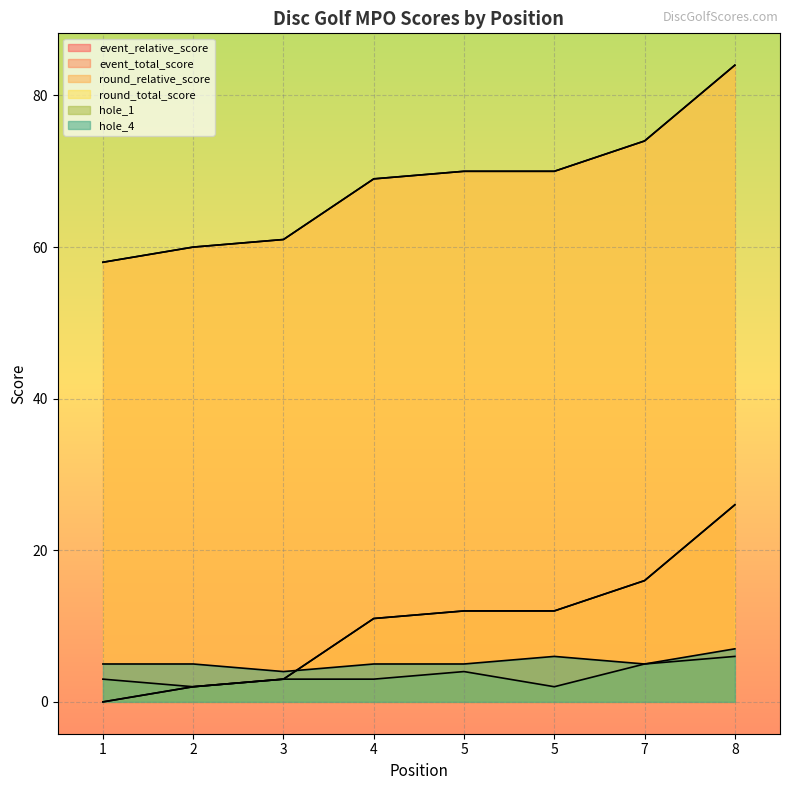

Read the hole_4 value at 8.

7